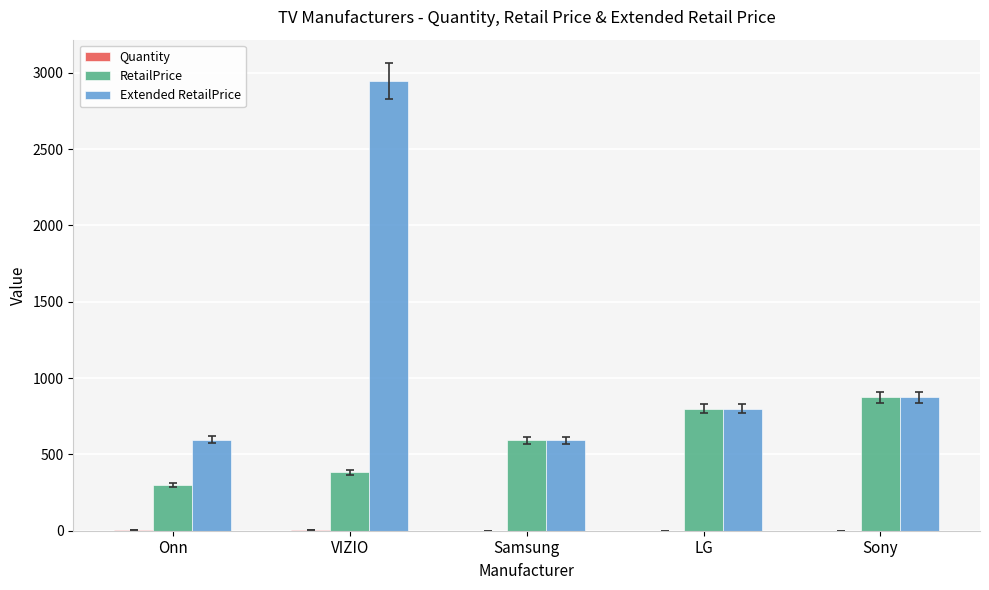

How many data points in Extended RetailPrice are above 799?

3